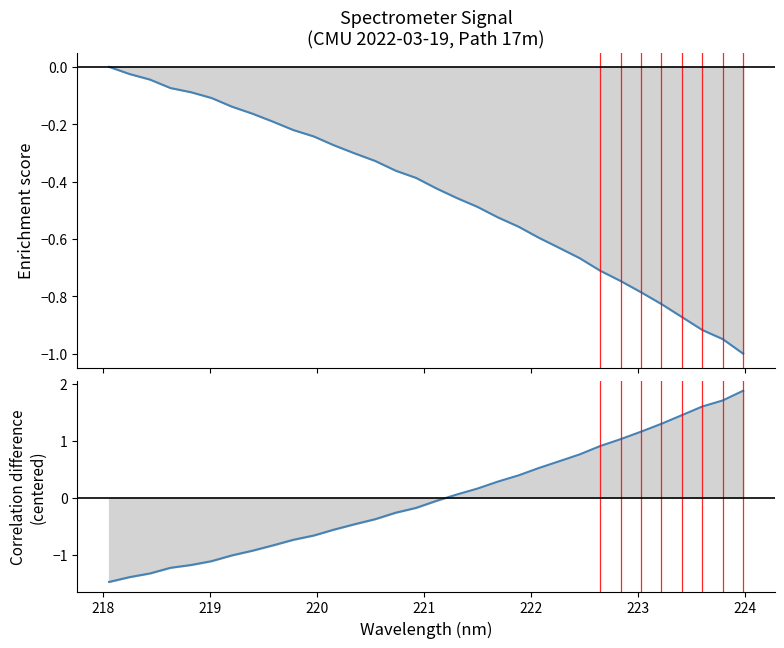

How many intersections are there between Correlation difference (centered) and Enrichment score?

1